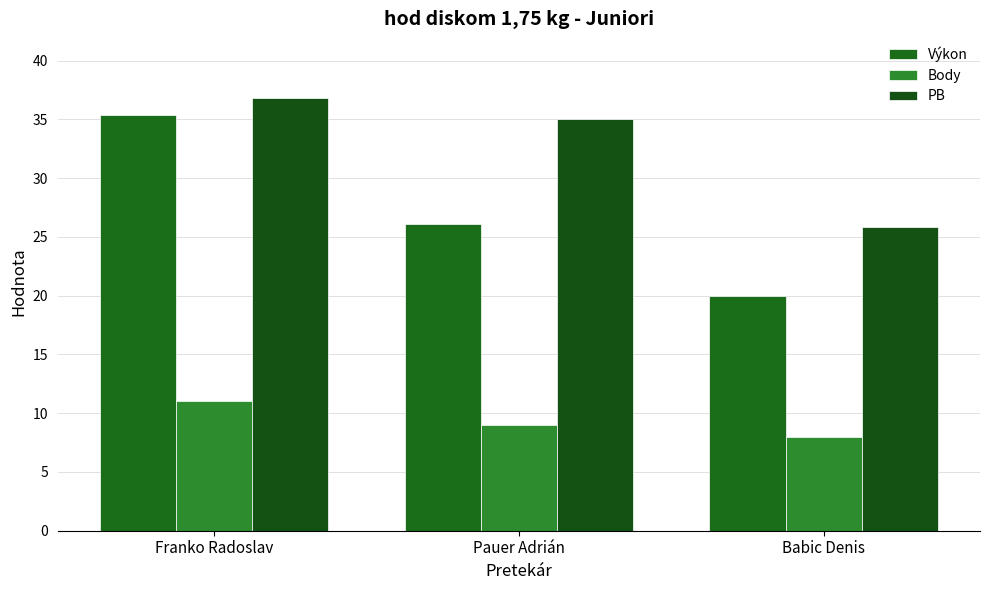

What is the value of the PB bar at the 2nd from the left?

35.0